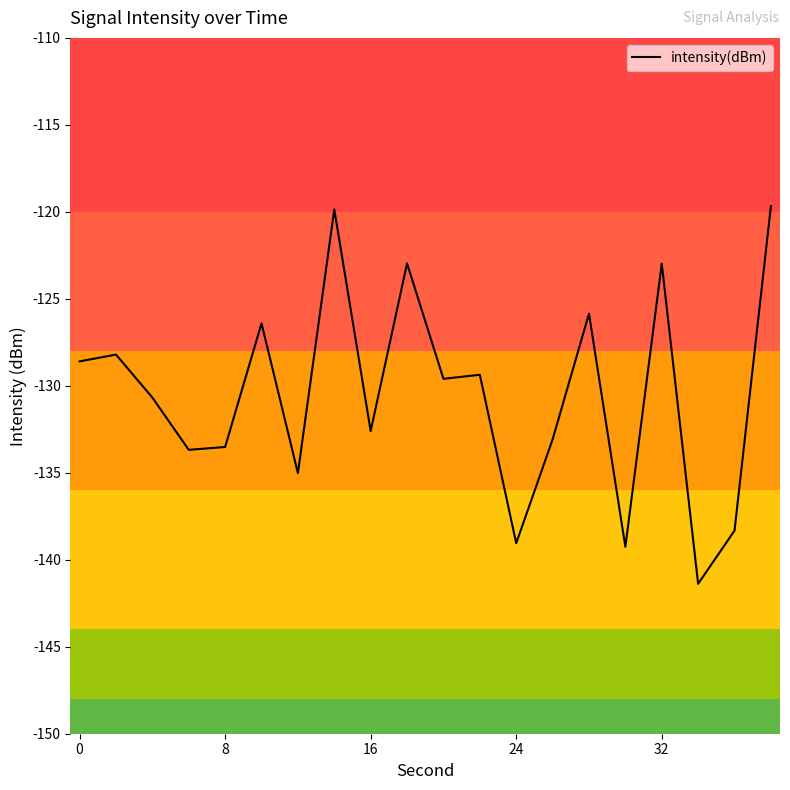

What is the minimum value shown in the chart?

-141.4